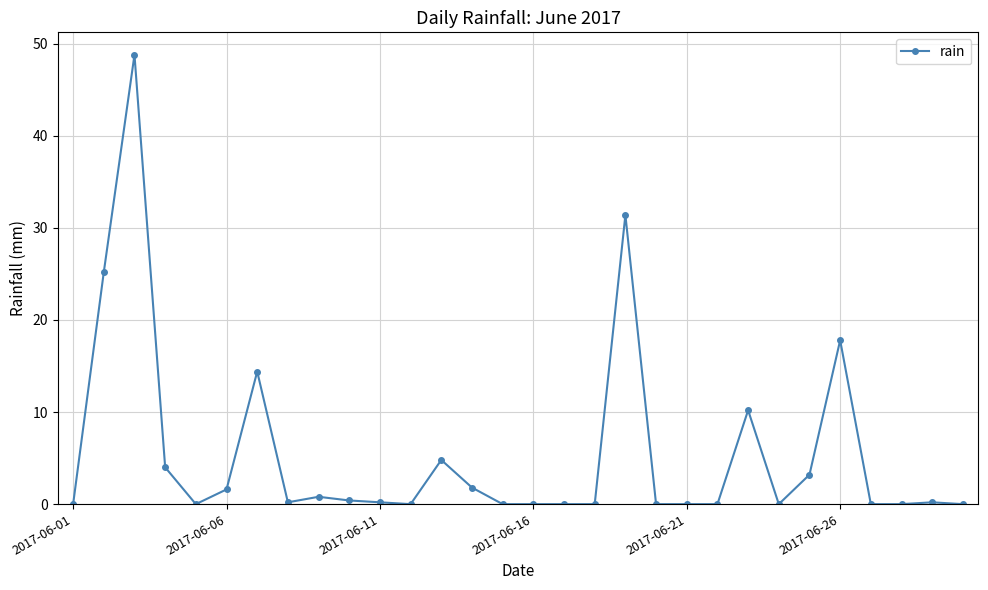

Does the chart display data point markers on the line(s)?

Yes